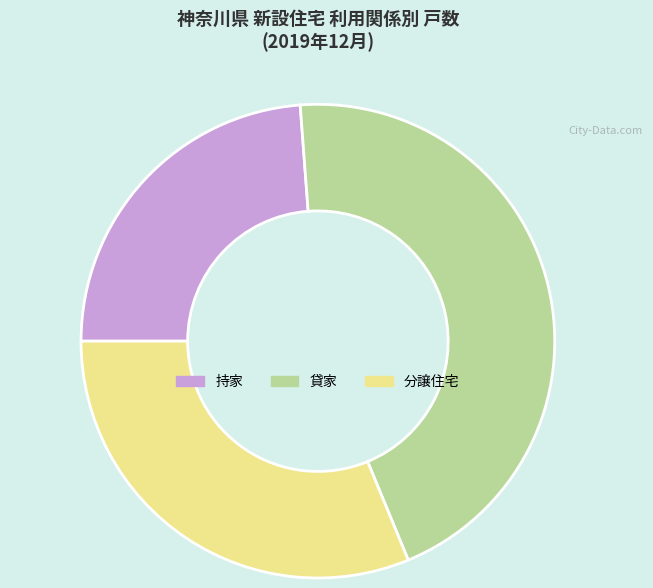

Does 貸家 represent more than half of the total?

No